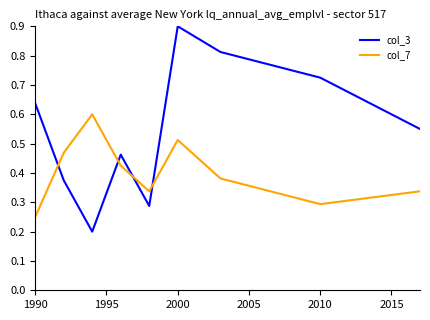

Which series has the largest total across all categories?

col_3